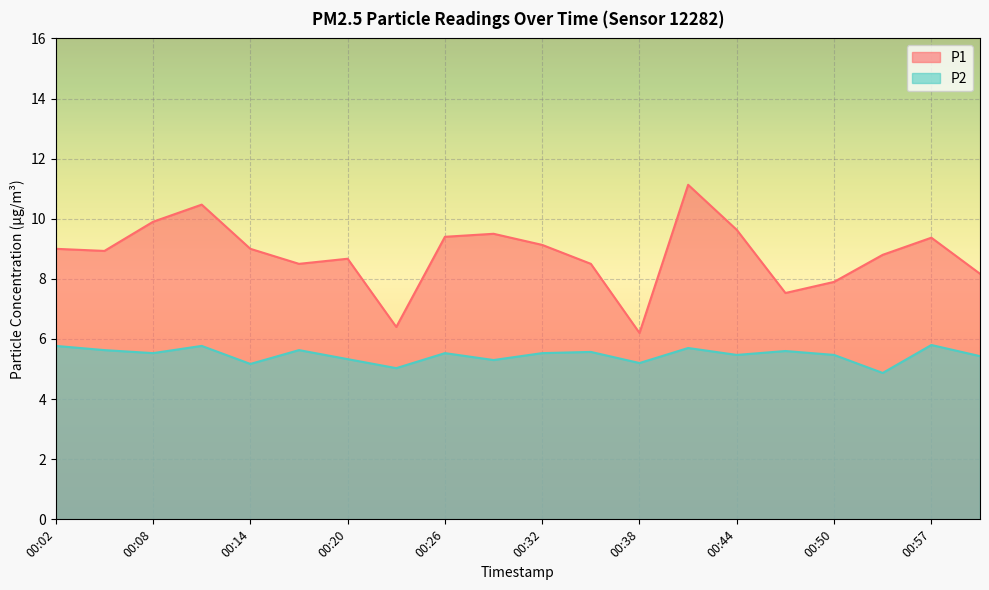

True or false: P2 and P1 cross at least once.

False